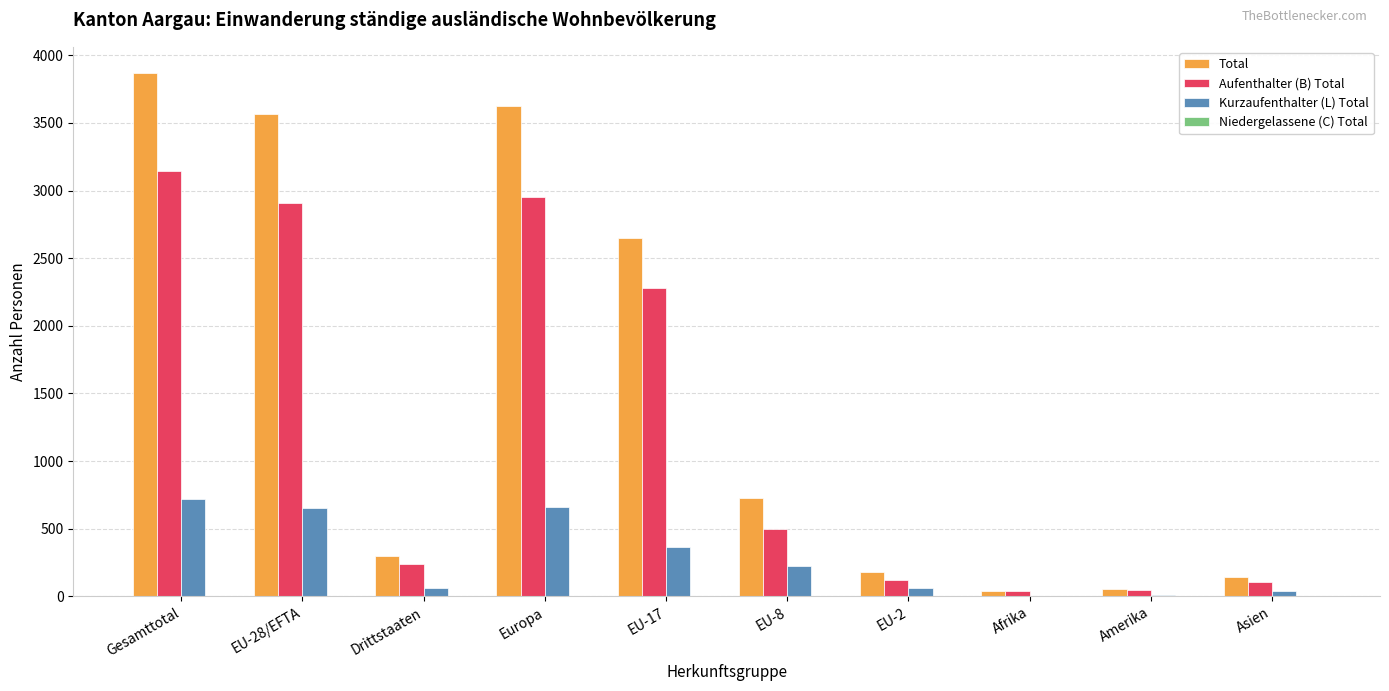

Which series has the widest spread of values?

Total